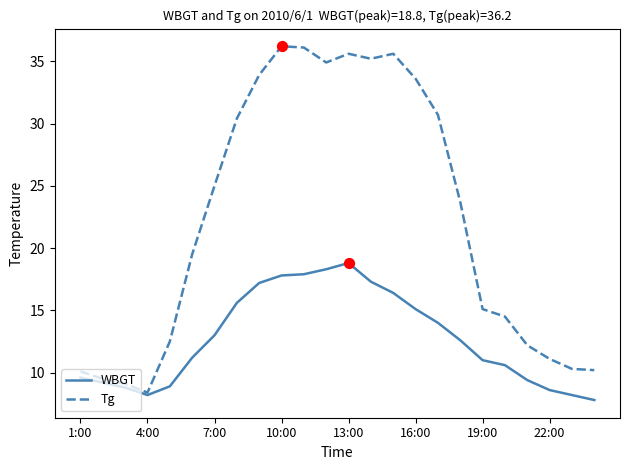

What is the smallest value displayed?

7.8